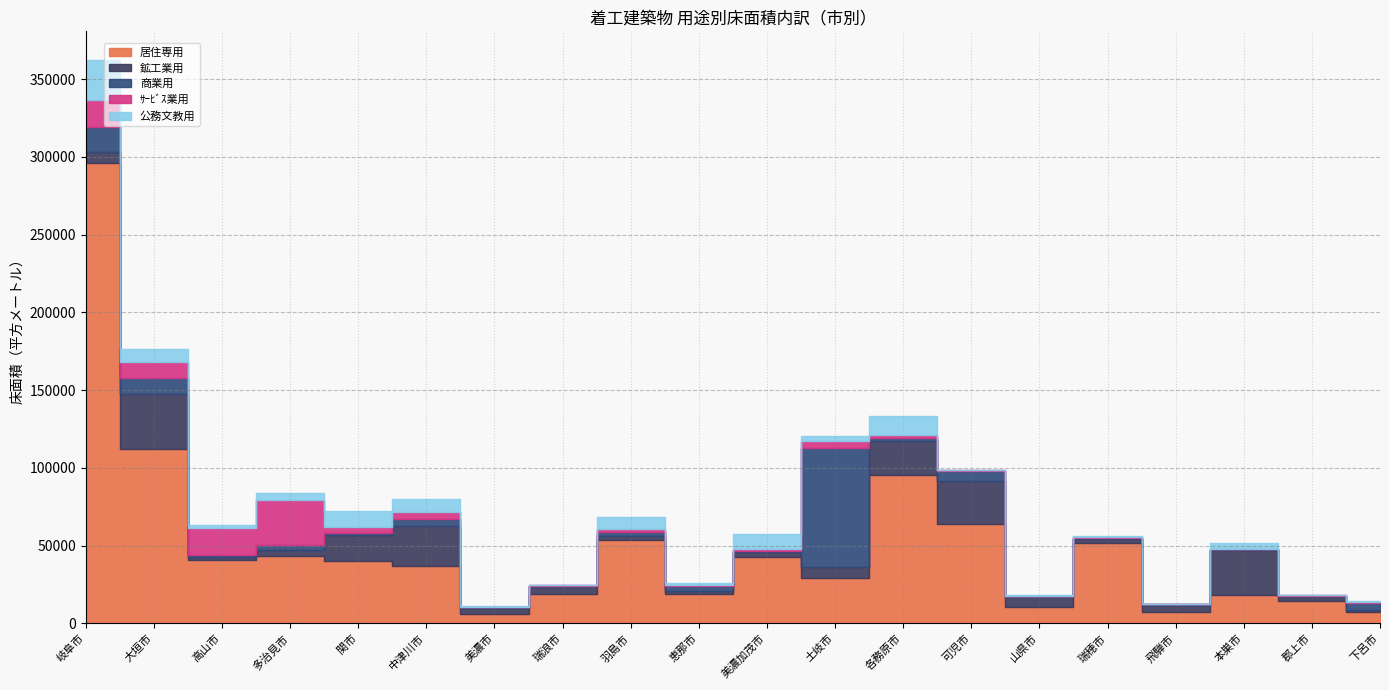

What is the difference between the highest and lowest values at 美濃加茂市?

42161